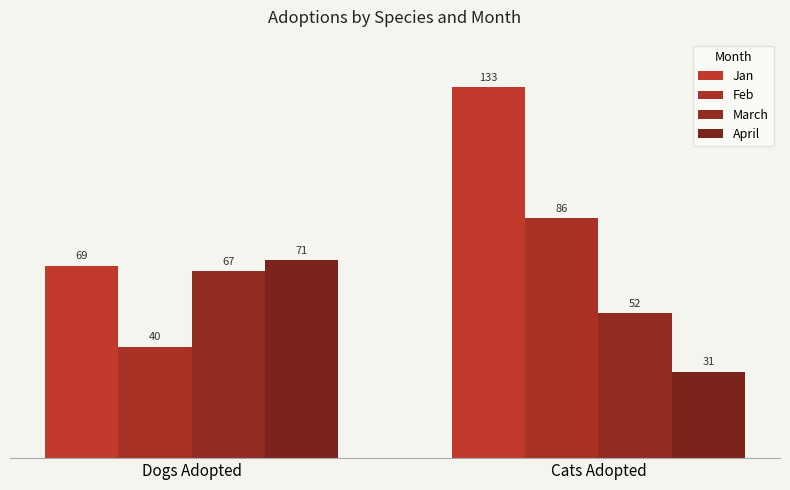

The value of Feb at Dogs Adopted is 12. True or false?

False